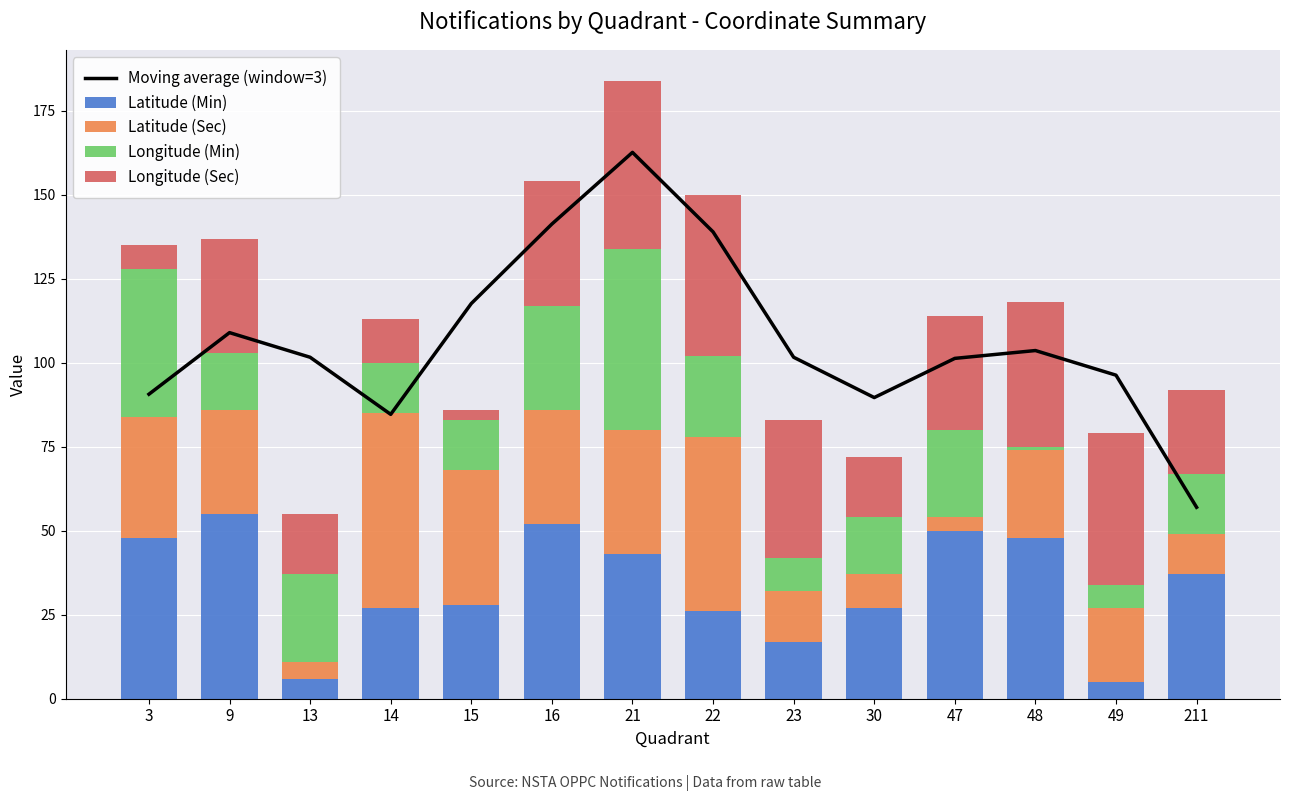

Reading right to left, list all the values displayed in this chart.

Moving average (window=3): 211=57.0	49=96.3	48=103.7	47=101.3	30=89.7	23=101.7	22=139.0	21=162.7	16=141.3	15=117.7	14=84.7	13=101.7	9=109.0	3=90.7
Latitude (Min): 211=37.0	49=5.0	48=48.0	47=50.0	30=27.0	23=17.0	22=26.0	21=43.0	16=52.0	15=28.0	14=27.0	13=6.0	9=55.0	3=48.0
Latitude (Sec): 211=12.0	49=22.0	48=26.0	47=4.0	30=10.0	23=15.0	22=52.0	21=37.0	16=34.0	15=40.0	14=58.0	13=5.0	9=31.0	3=36.0
Longitude (Min): 211=18.0	49=7.0	48=1.0	47=26.0	30=17.0	23=10.0	22=24.0	21=54.0	16=31.0	15=15.0	14=15.0	13=26.0	9=17.0	3=44.0
Longitude (Sec): 211=25.0	49=45.0	48=43.0	47=34.0	30=18.0	23=41.0	22=48.0	21=50.0	16=37.0	15=3.0	14=13.0	13=18.0	9=34.0	3=7.0